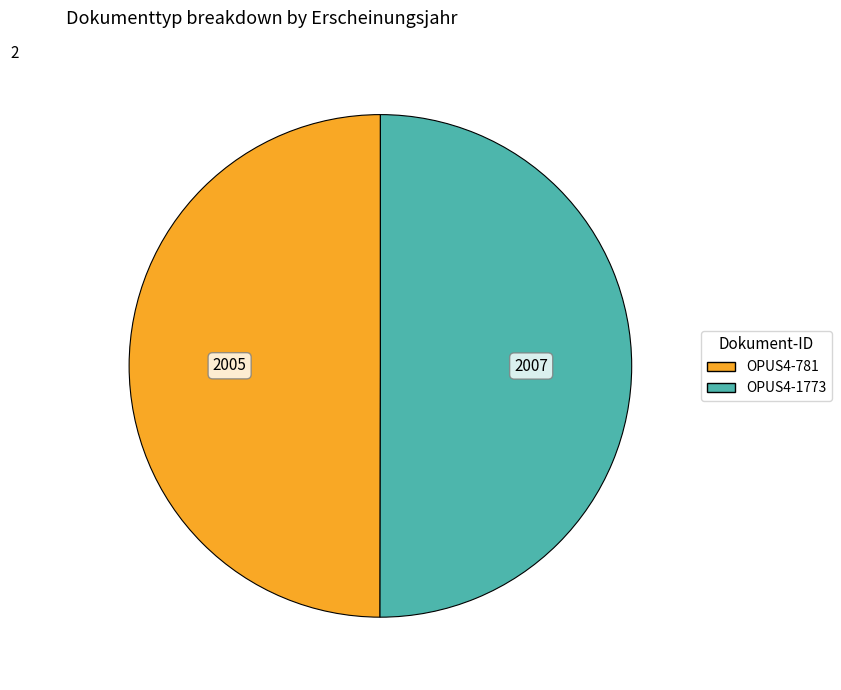

Count the number of slices in the pie.

2